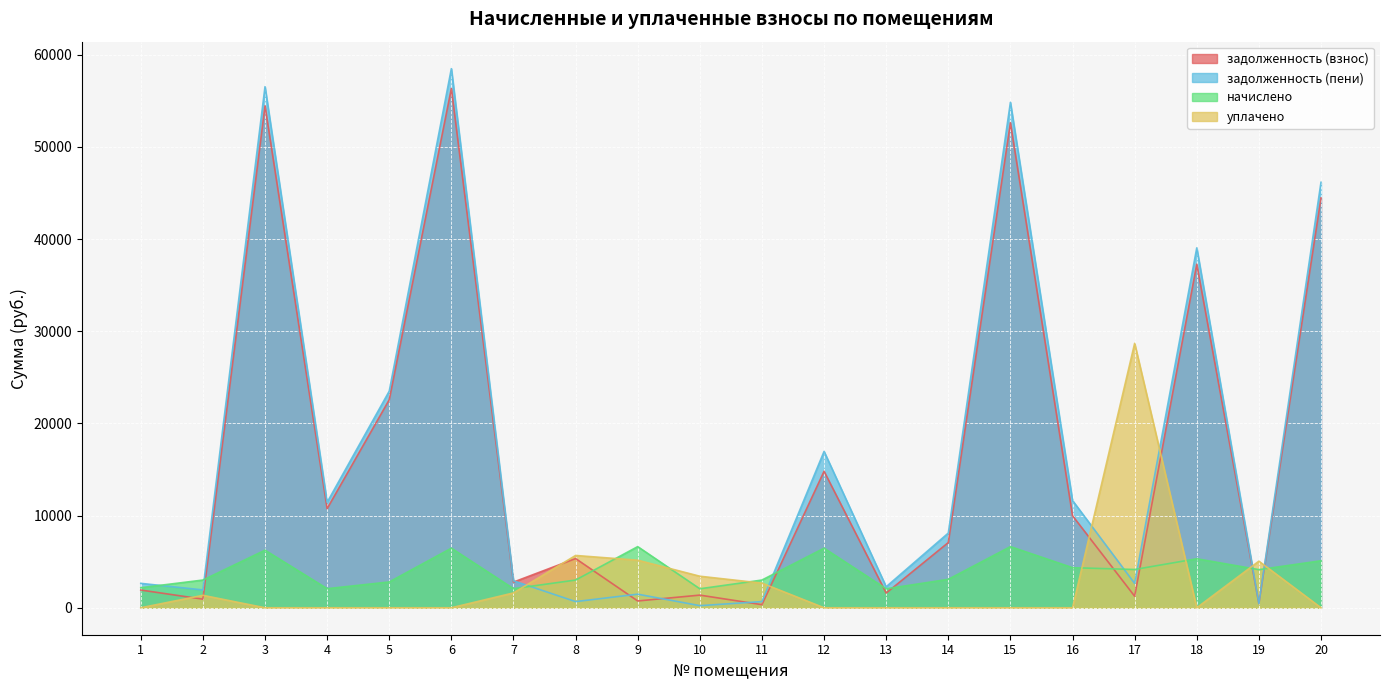

What is the sum of all начислено values?

80848.6